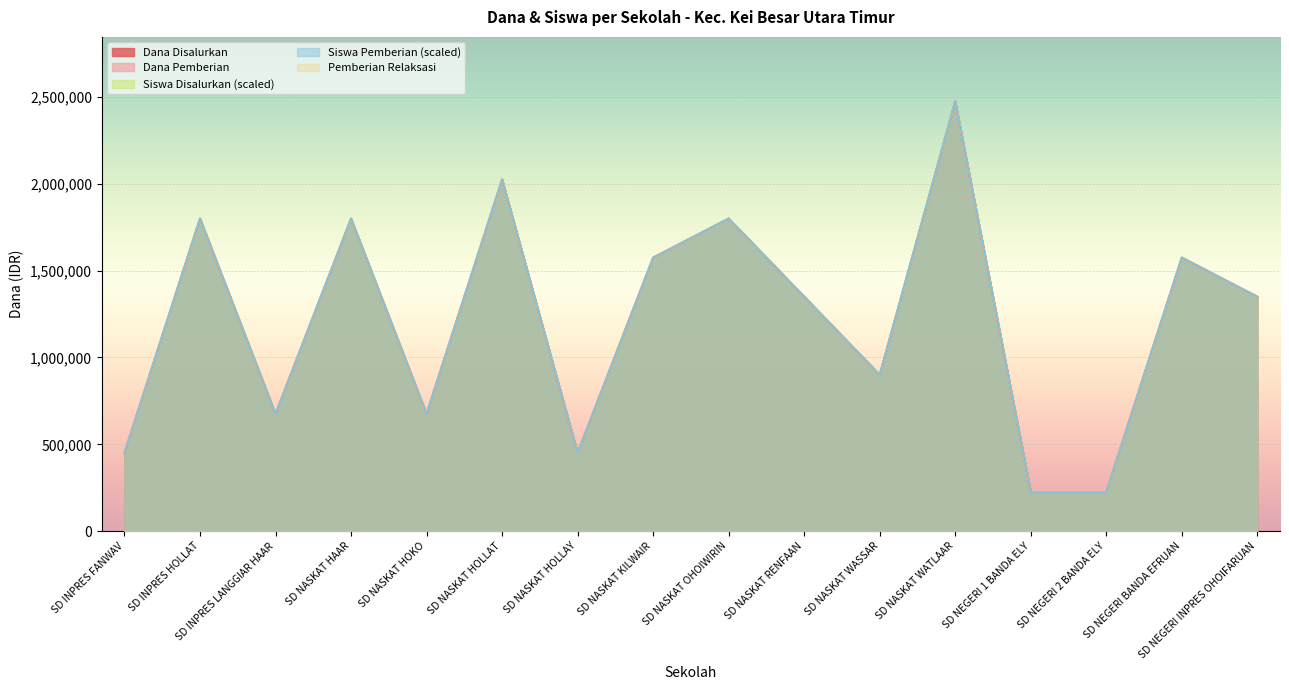

True or false: Siswa Disalurkan has a value of 450000 at SD NASKAT HOLLAY.

True